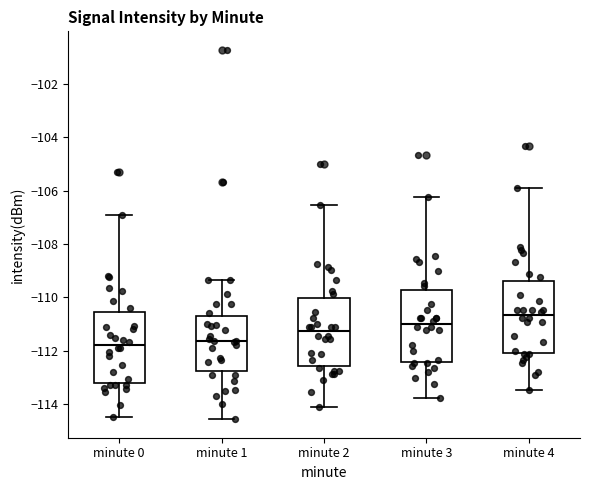

Where is the upper edge of the box for minute 3 on the y-axis? The values are not printed on the chart, so give them approximately, as read against the axis.

-109.8